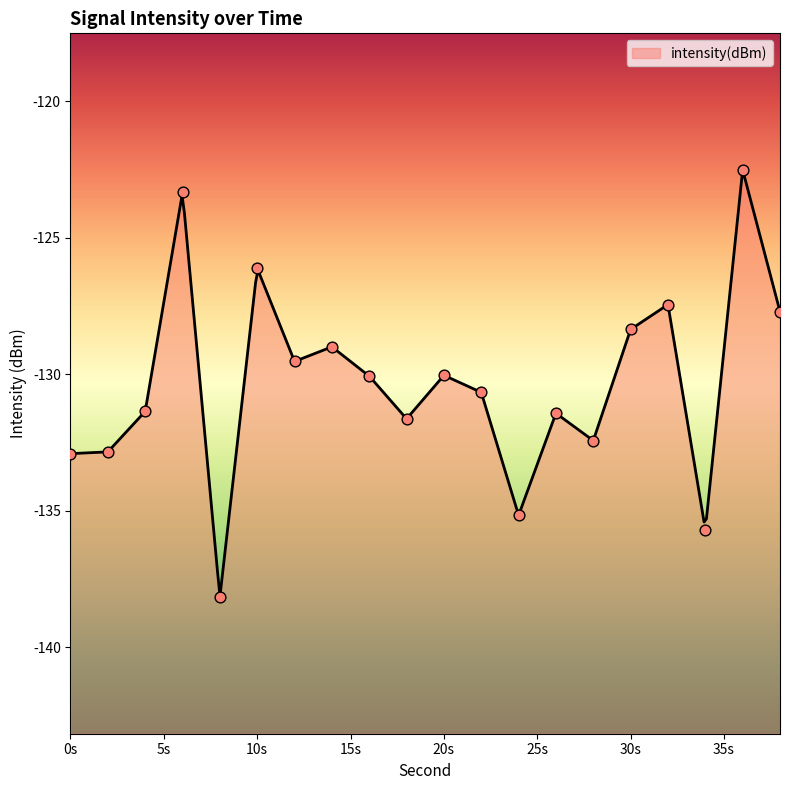

Between 28 and 20, which is larger?

20